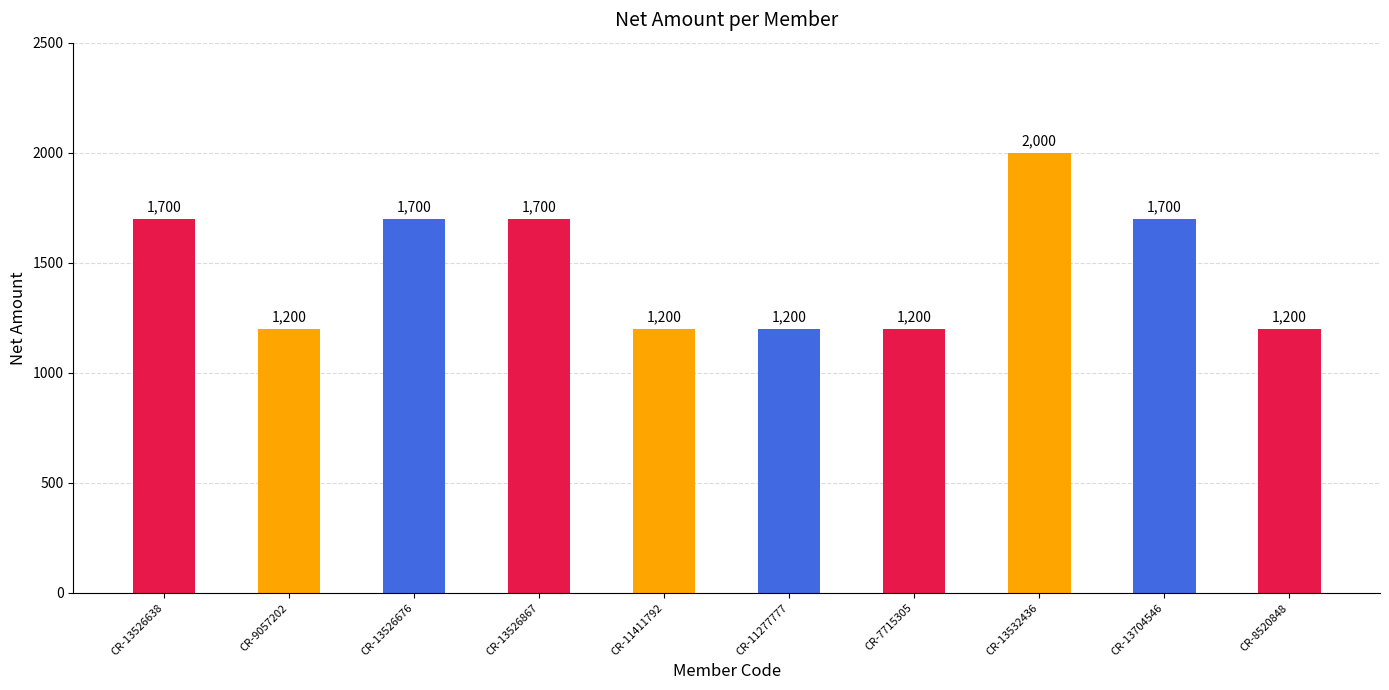

The value at CR-11277777 is 1200. True or false?

True